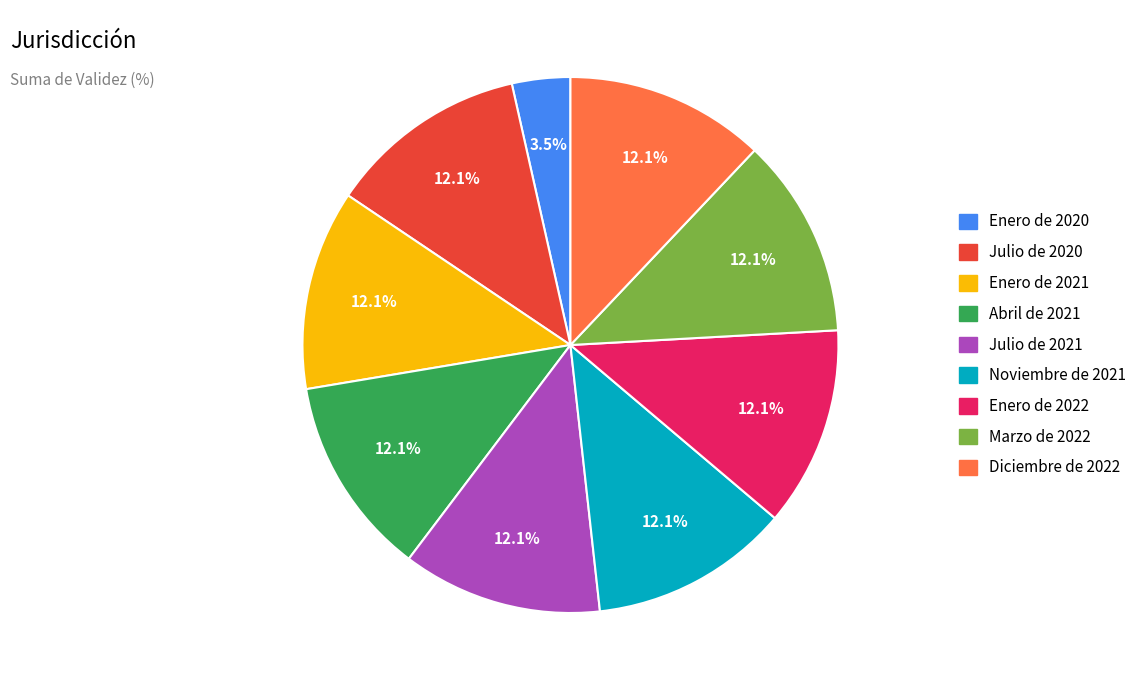

Is there any slice that represents more than half of the pie?

No